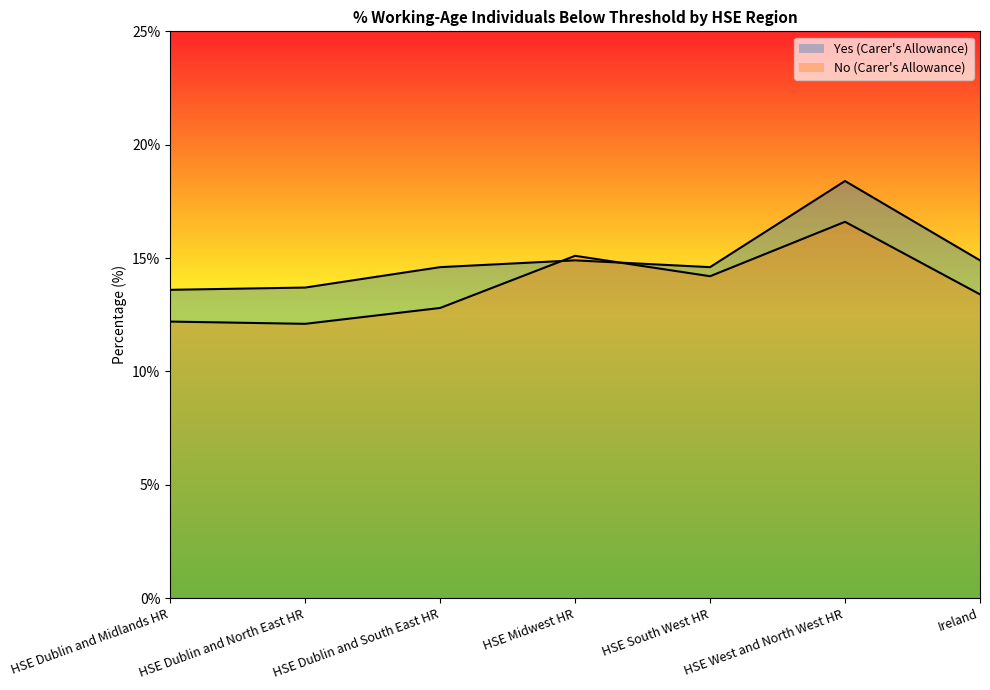

Where is the first local maximum for Yes (Carer's Allowance)?

HSE Midwest HR